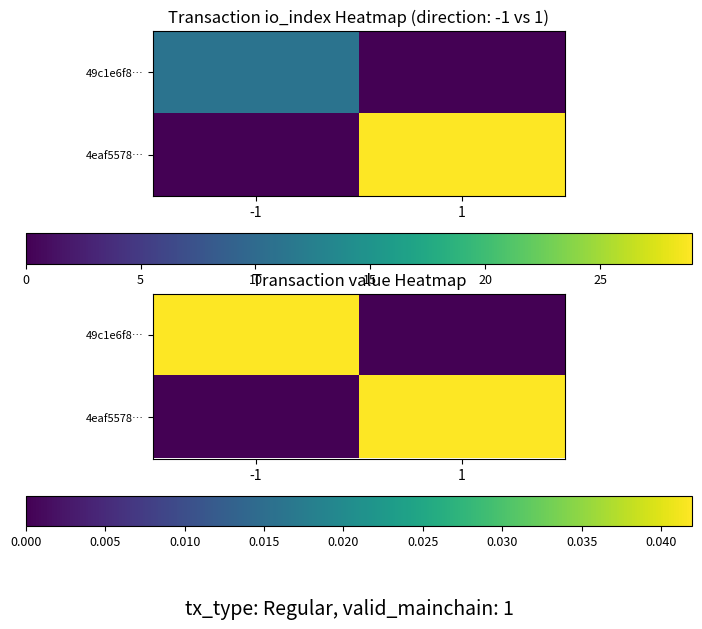

Which series has the largest range (max minus min)?

49c1e6f8…